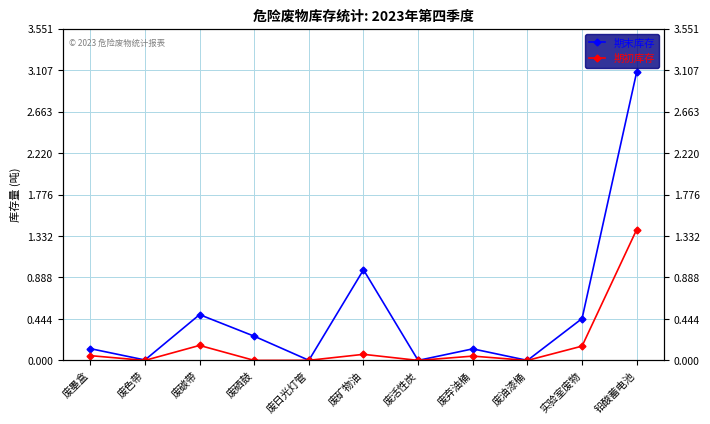

True or false: 期初库存 and 期末库存 intersect in this chart.

False